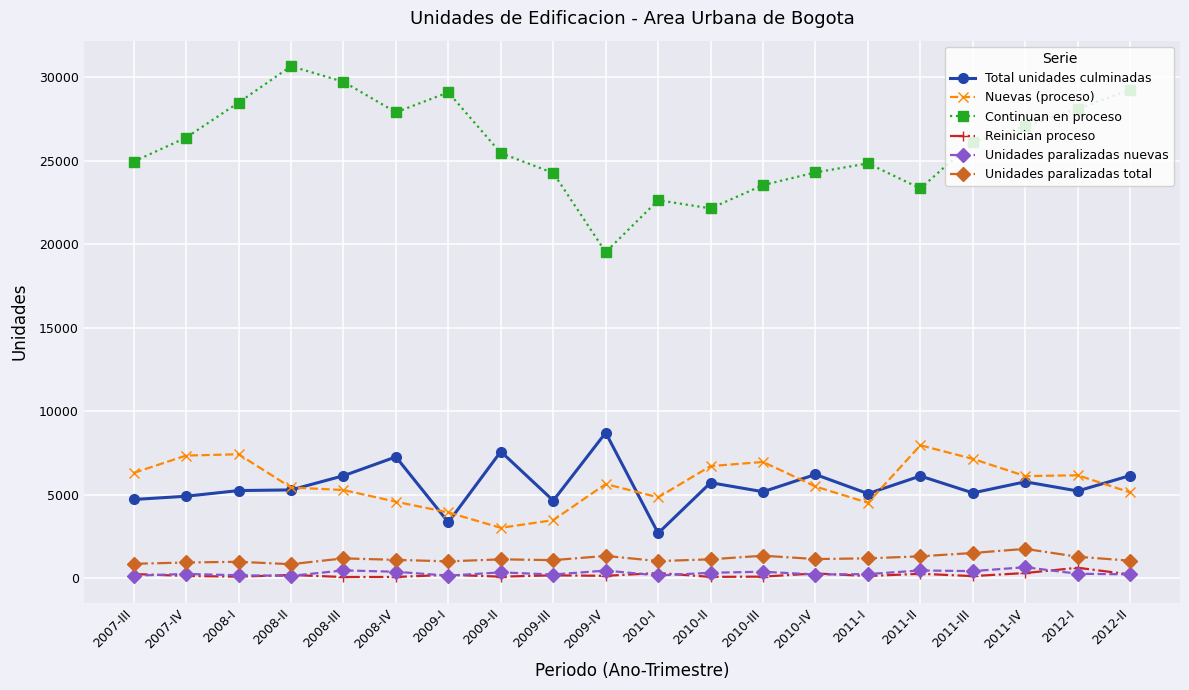

True or false: Reinician proceso and Nuevas (proceso) cross at least once.

False